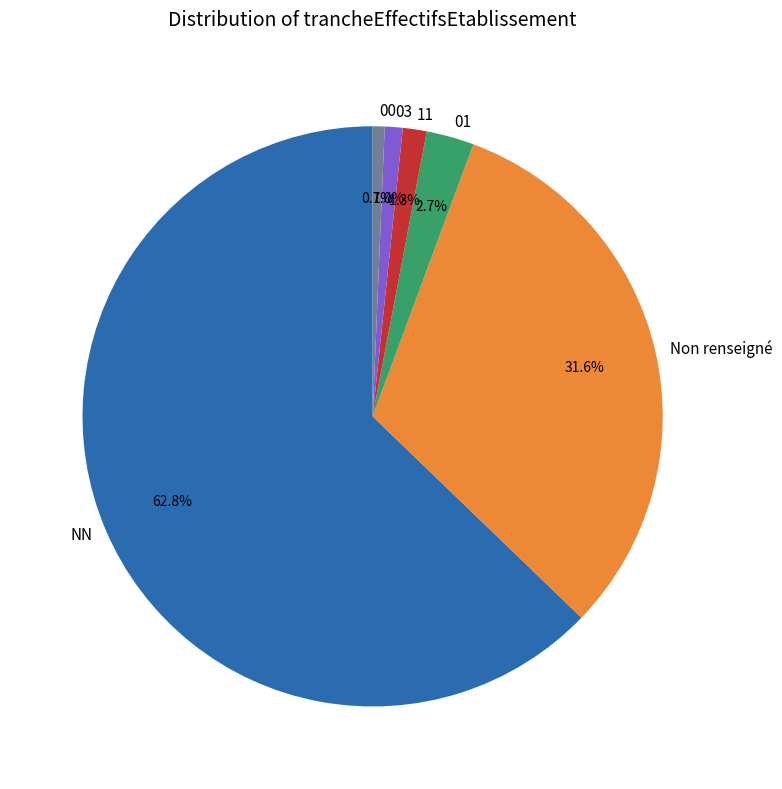

What is the largest slice in the pie chart?

NN